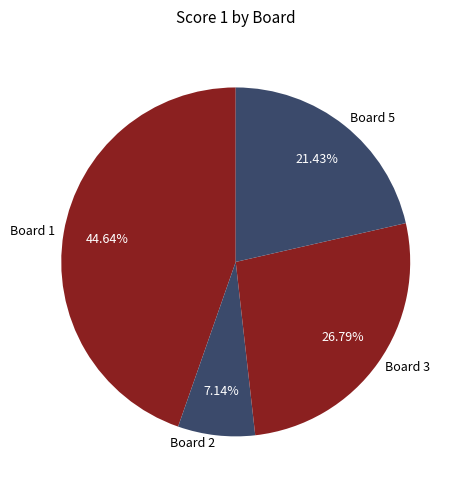

Which category has the biggest portion of the pie?

Board 1